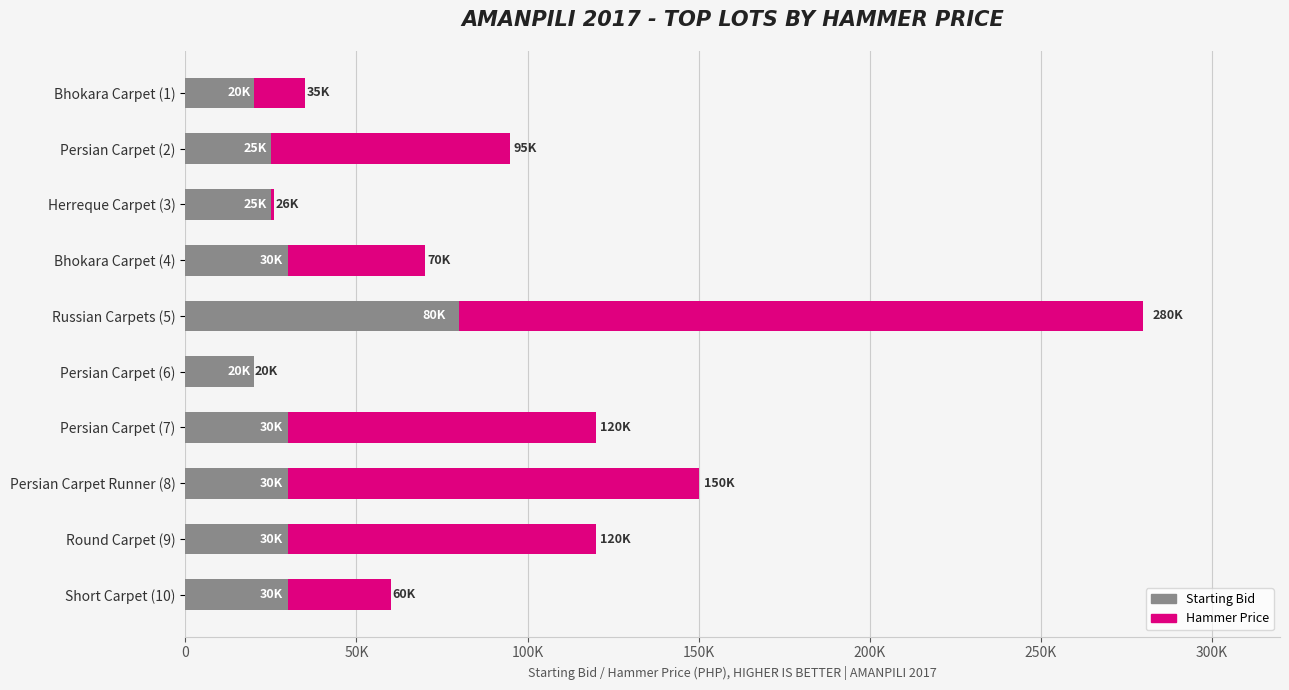

What is the minimum value for Starting Bid?

20000